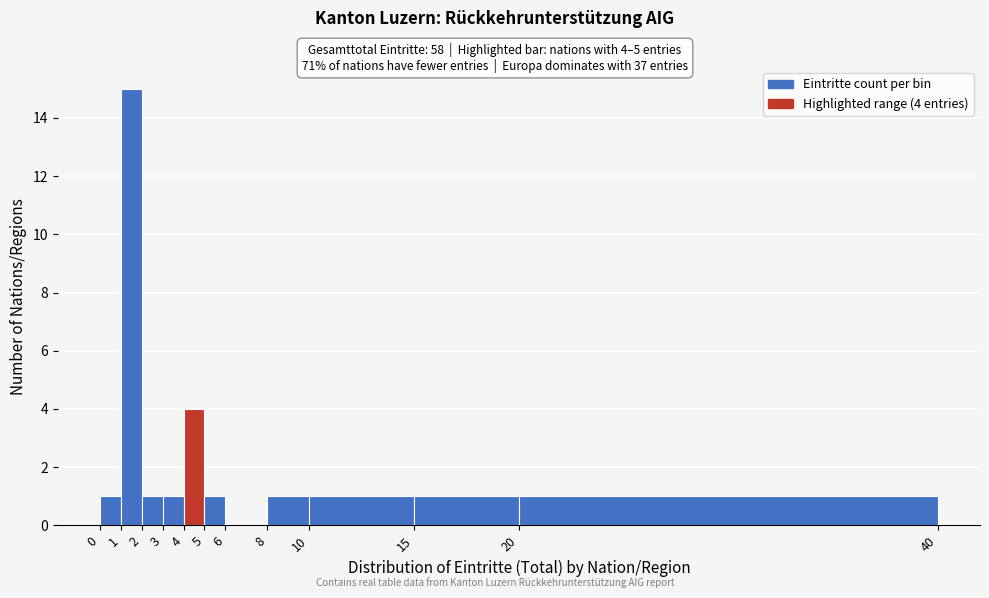

Which range on the x-axis has the tallest bar?

1 to 2